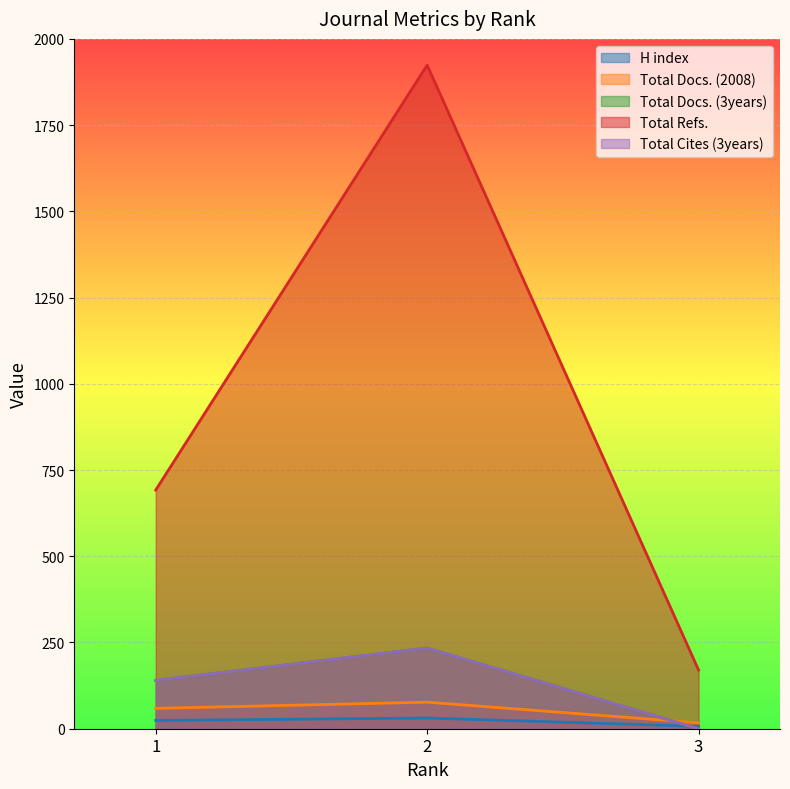

Count the Total Cites (3years) values in the range 0 to 234.

3